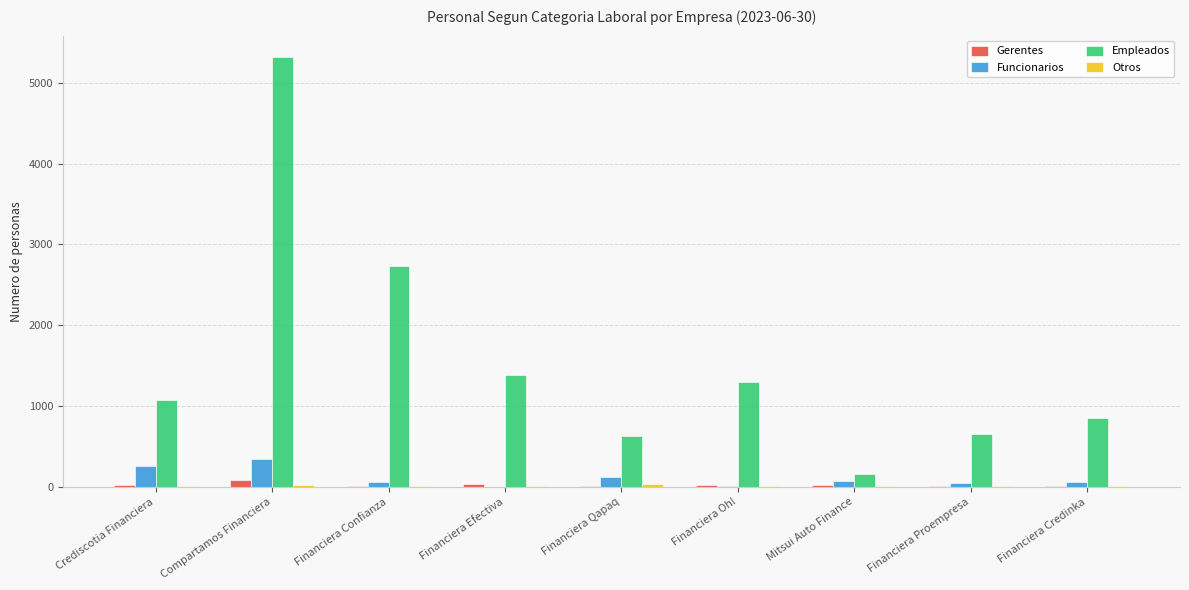

Does the chart contain stacked bars?

No